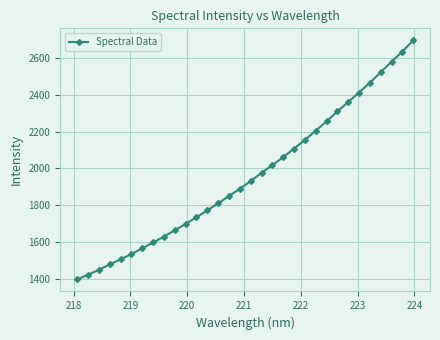

What is the value of the 26th point from the left?

2360.7